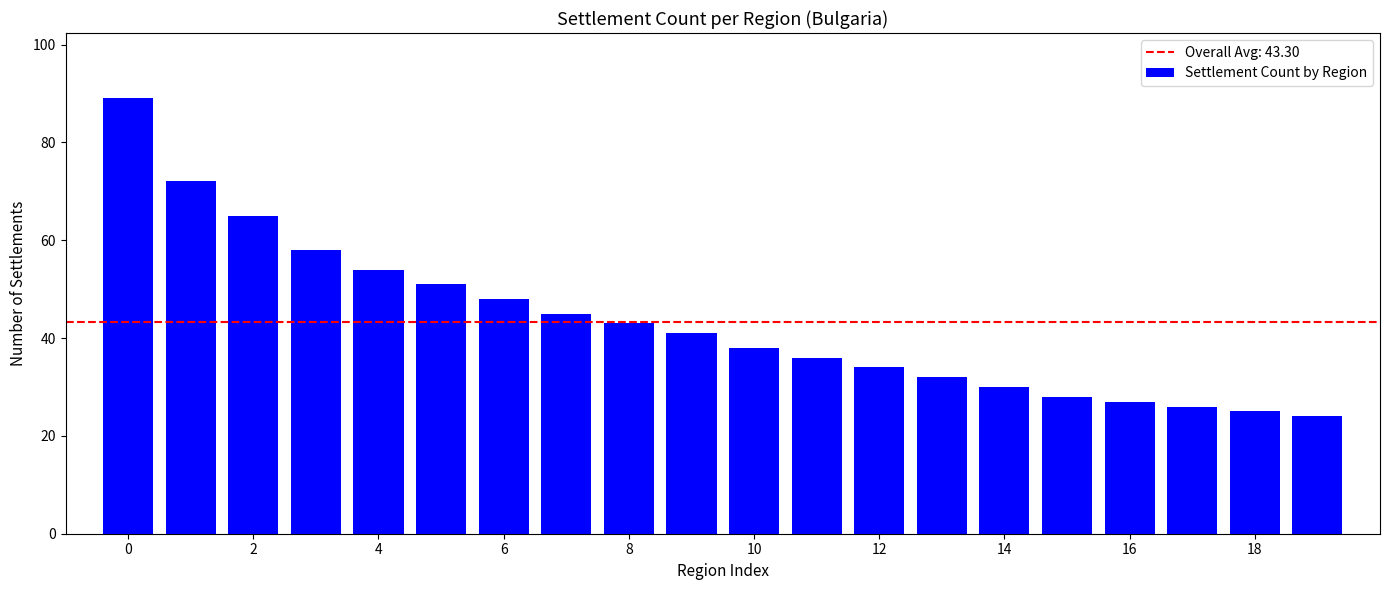

Reading left to right, what are all the values shown in this chart?

89	72	65	58	54	51	48	45	43	41	38	36	34	32	30	28	27	26	25	24